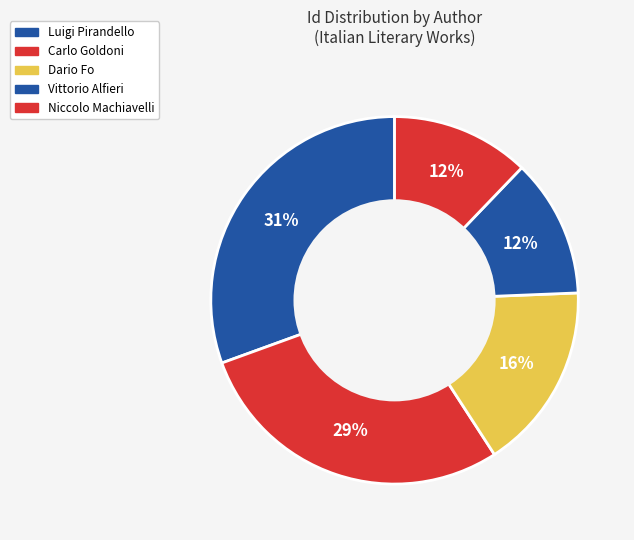

How many segments does this pie chart have?

5